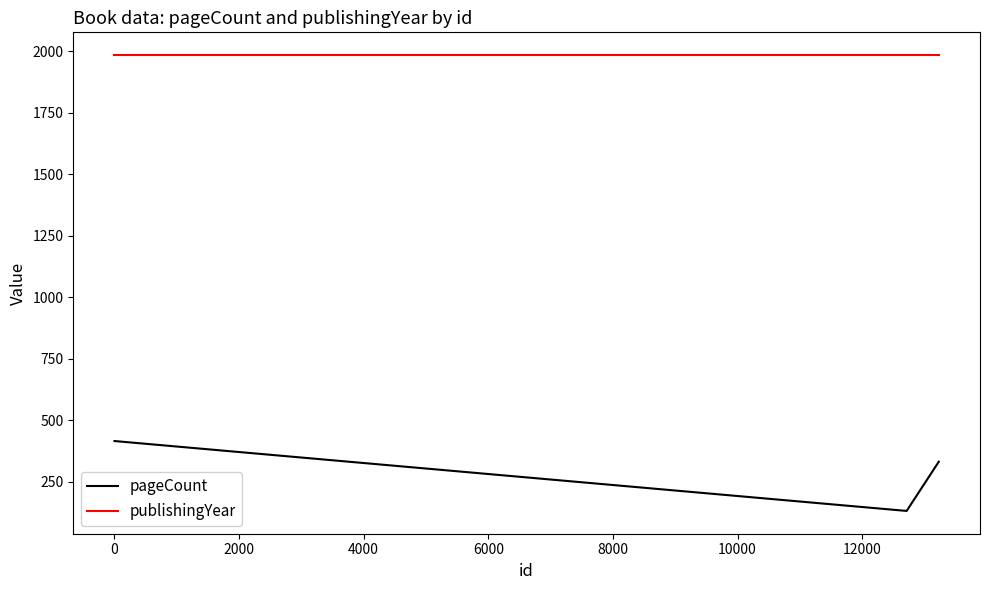

What are all the series names shown in the legend?

pageCount, publishingYear